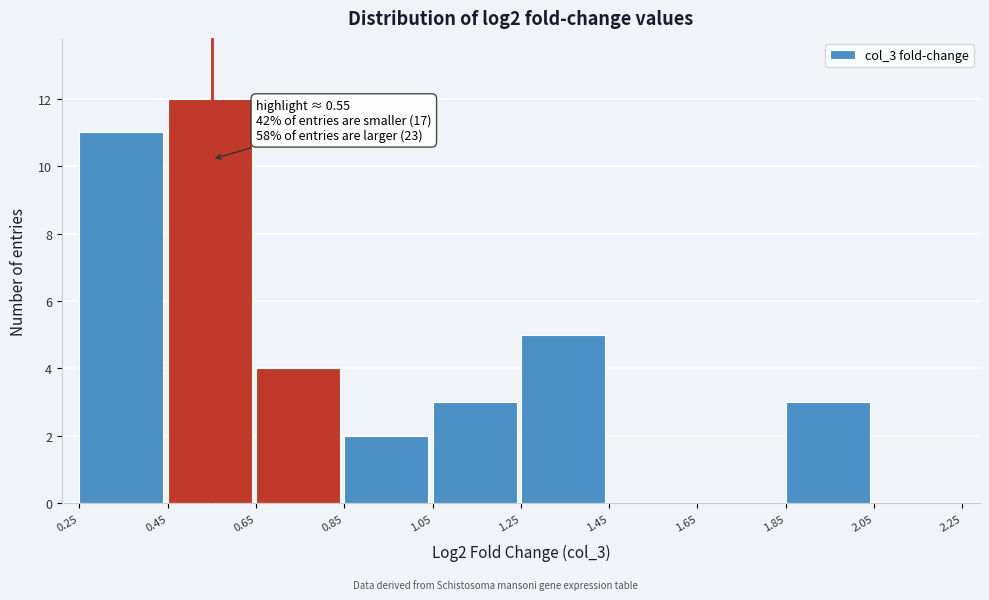

Which range on the x-axis has the tallest bar?

0.45 to 0.65